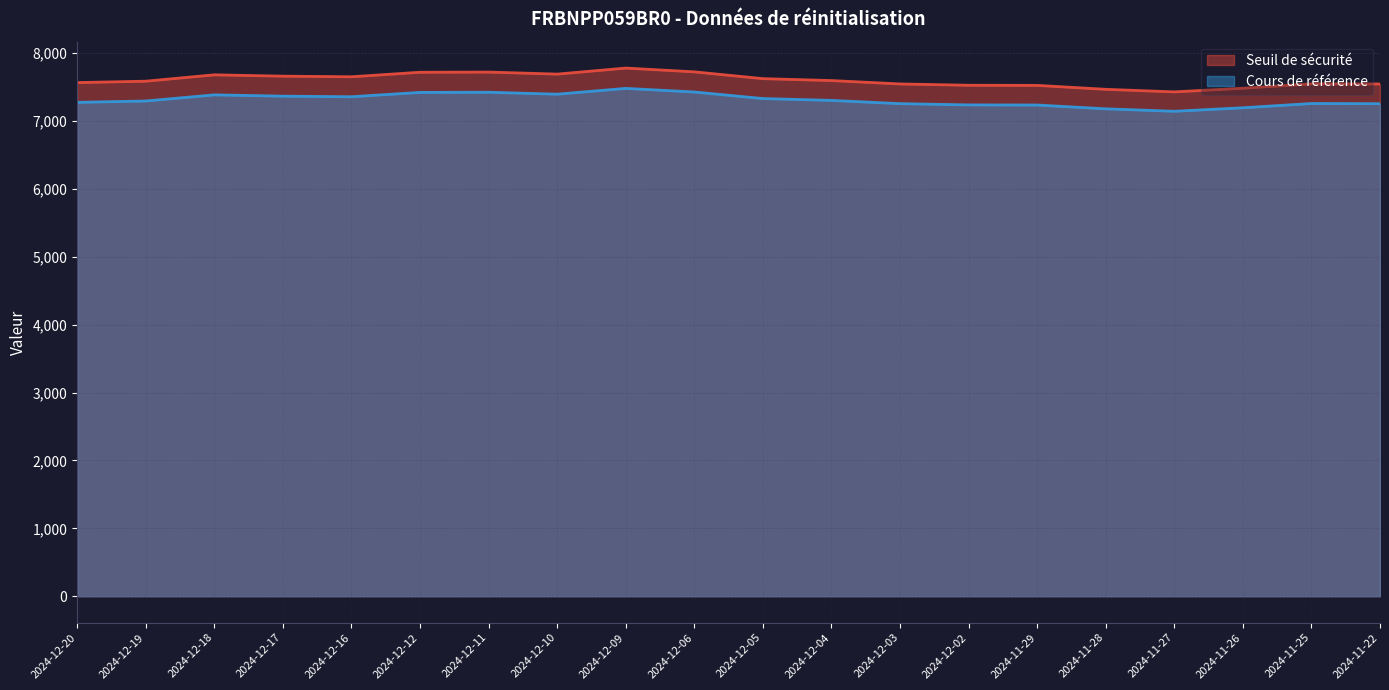

Reading left to right, transcribe all the data shown in this chart.

Seuil de sécurité: 7565.5	7586.1	7680.0	7660.3	7651.4	7717.8	7720.3	7690.6	7779.3	7724.0	7623.8	7595.4	7545.6	7526.4	7524.5	7466.4	7428.8	7482.3	7547.8	7545.2
Cours de référence: 7274.5	7294.4	7384.6	7365.7	7357.1	7420.9	7423.4	7394.8	7480.1	7426.9	7330.5	7303.3	7255.4	7236.9	7235.1	7179.2	7143.0	7194.5	7257.5	7255.0